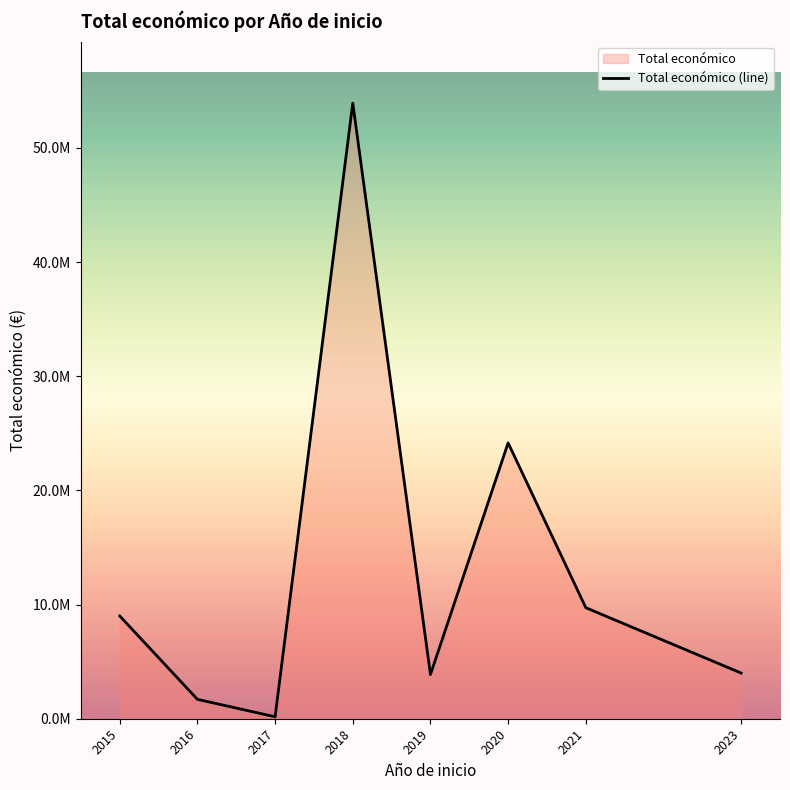

Reading left to right, list all the values displayed in this chart.

2015=8999544	2016=1698506	2017=170121	2018=53923444	2019=3873244	2020=24162349	2021=9724763	2023=3999937